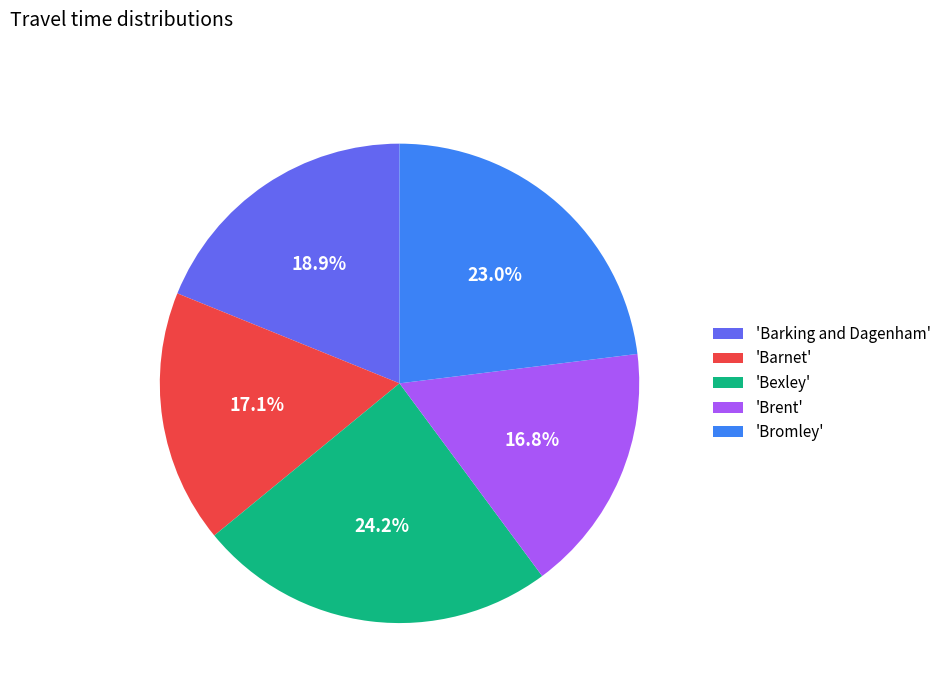

Does 'Barking and Dagenham' represent more than half of the total?

No